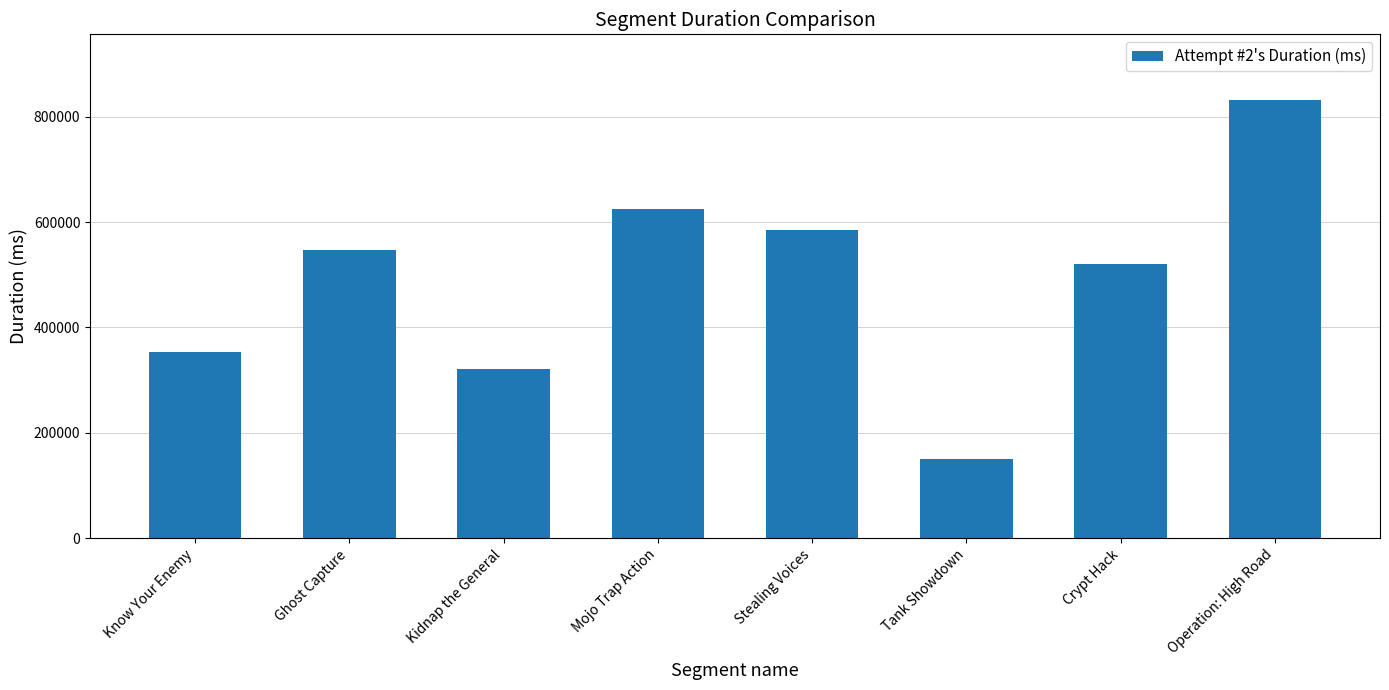

At which label is the value closest to 490965?

Crypt Hack